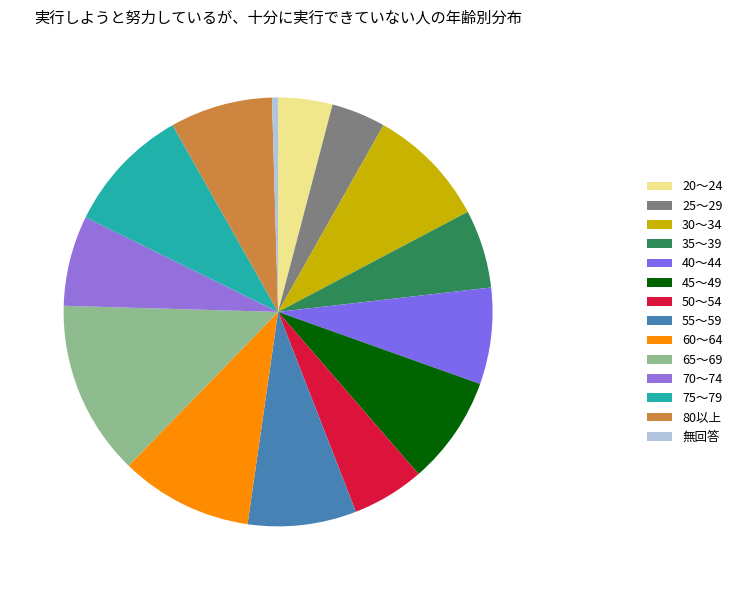

What is the change in value from 20～24 to 70～74?

+6